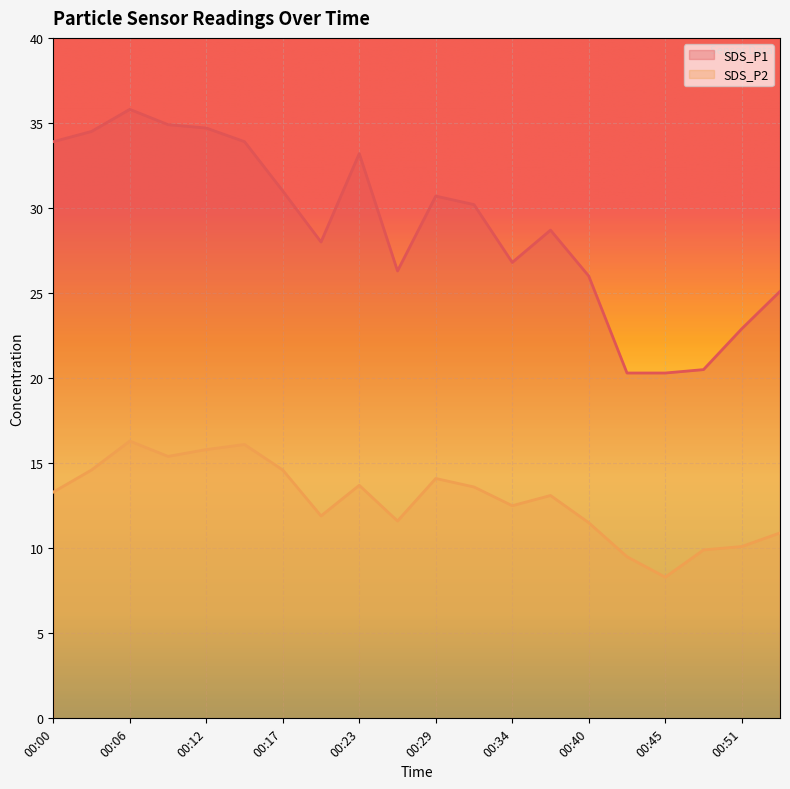

Reading left to right, what are all the values shown in this chart?

SDS_P1: 33.9	34.5	35.8	34.9	34.7	33.9	31.0	28.0	33.2	26.3	30.7	30.2	26.8	28.7	26.0	20.3	20.3	20.5	22.9	25.1
SDS_P2: 13.3	14.6	16.3	15.4	15.8	16.1	14.6	11.9	13.7	11.6	14.1	13.6	12.5	13.1	11.5	9.5	8.3	9.9	10.1	10.9